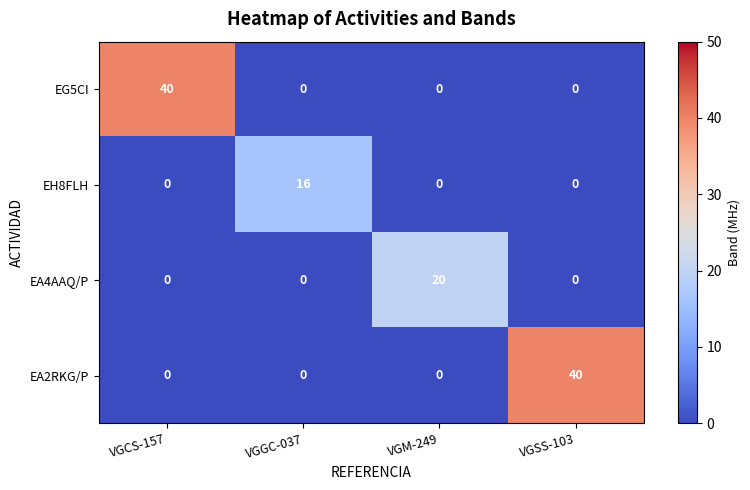

The EA4AAQ/P series shows 0 at VGCS-157. True or false?

True